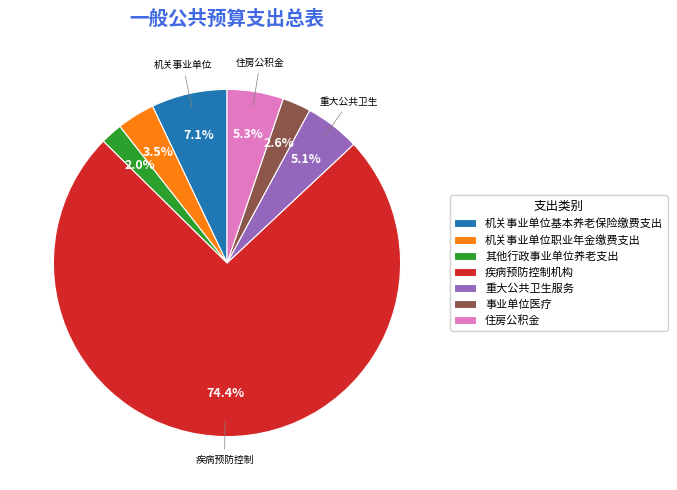

Is there a majority slice in this chart?

Yes